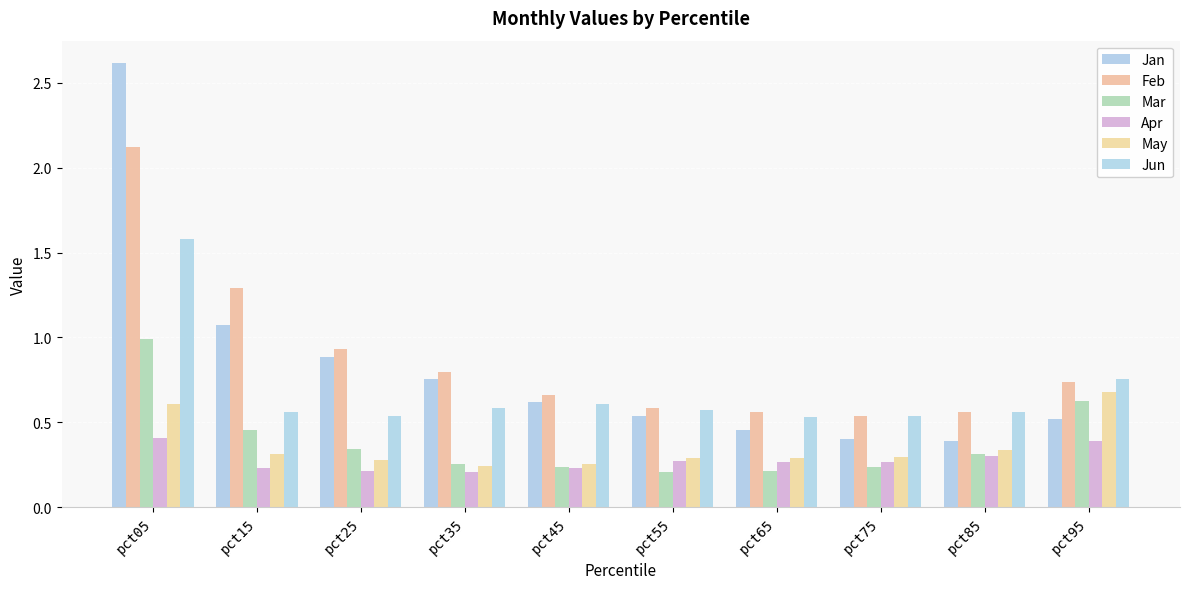

Which series has the largest range (max minus min)?

Jan